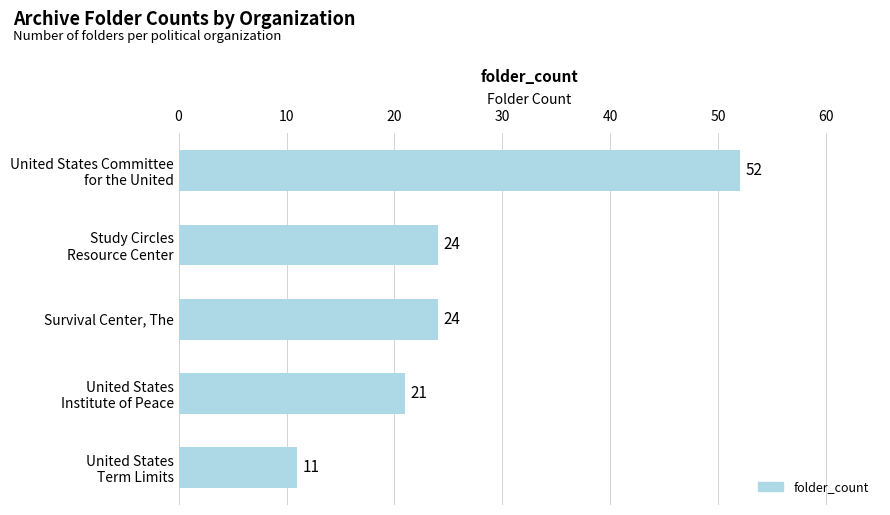

Reading top to bottom, transcribe all the data shown in this chart.

52	24	24	21	11